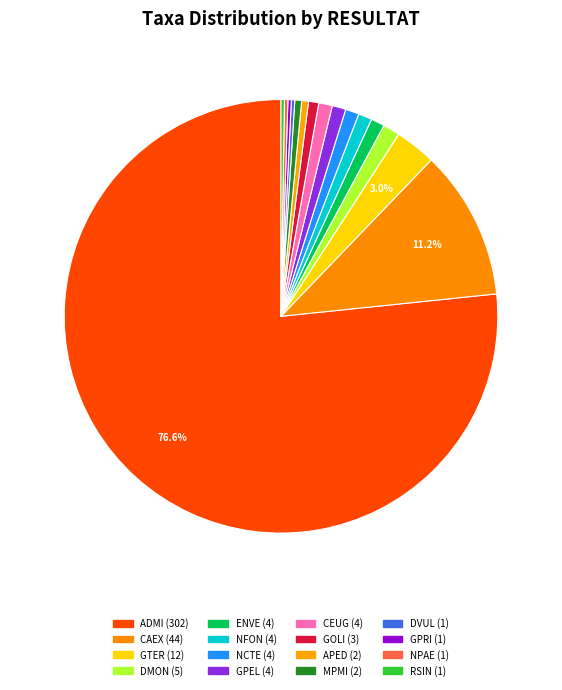

What is the change in value from GOLI to MPMI?

-1